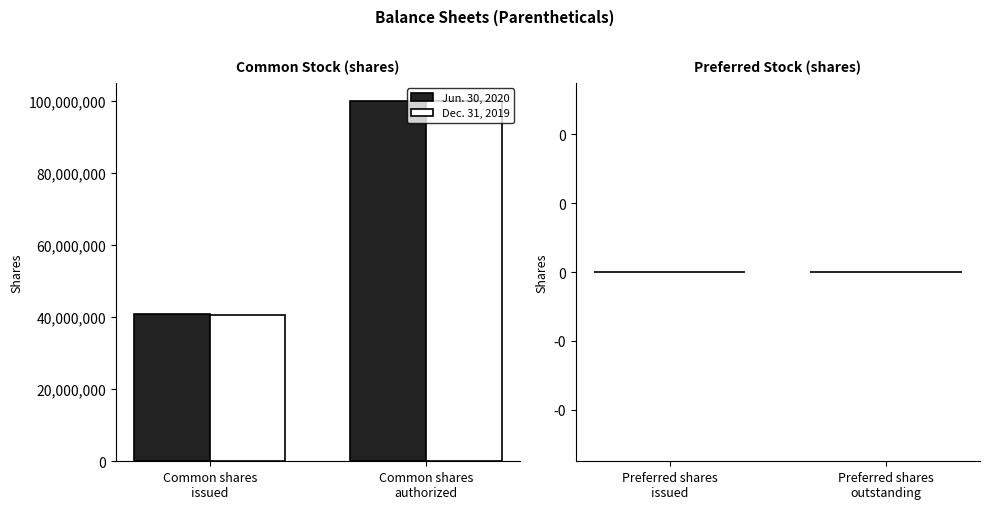

Which series has the widest spread of values?

Dec. 31, 2019